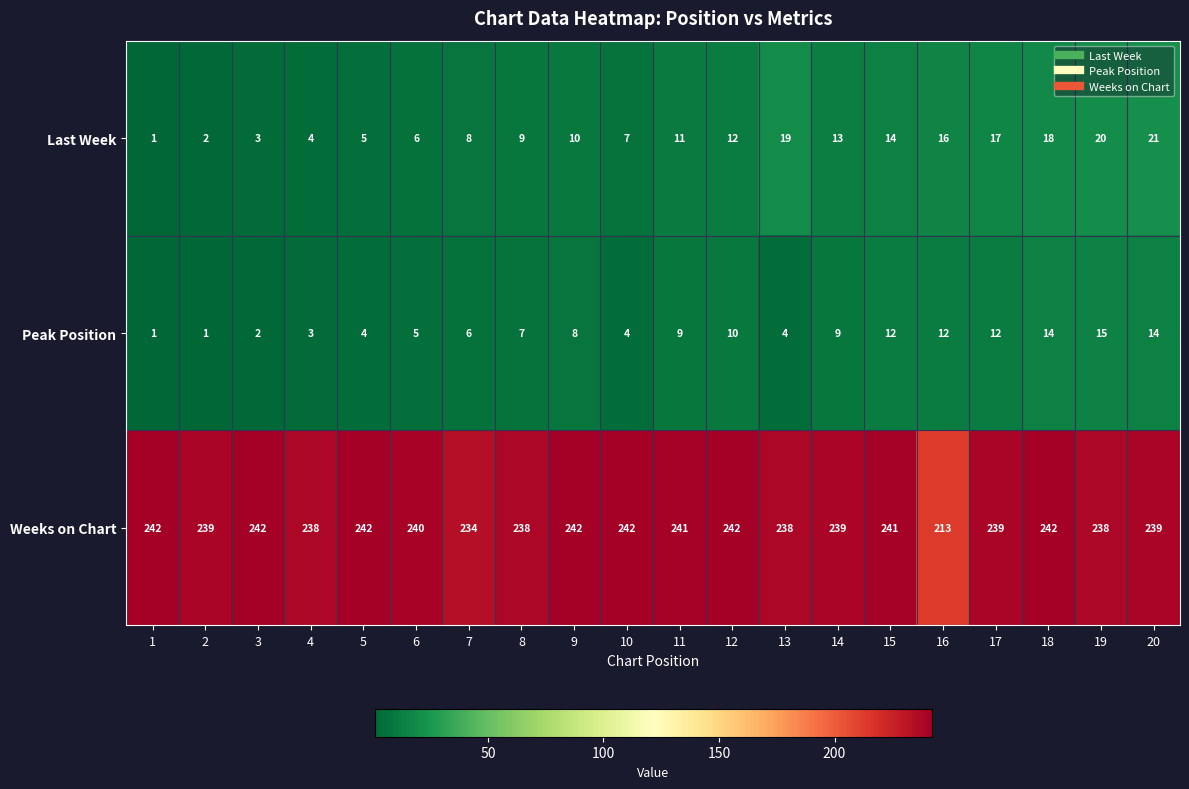

The value of Weeks on Chart at 19 is 238. True or false?

True